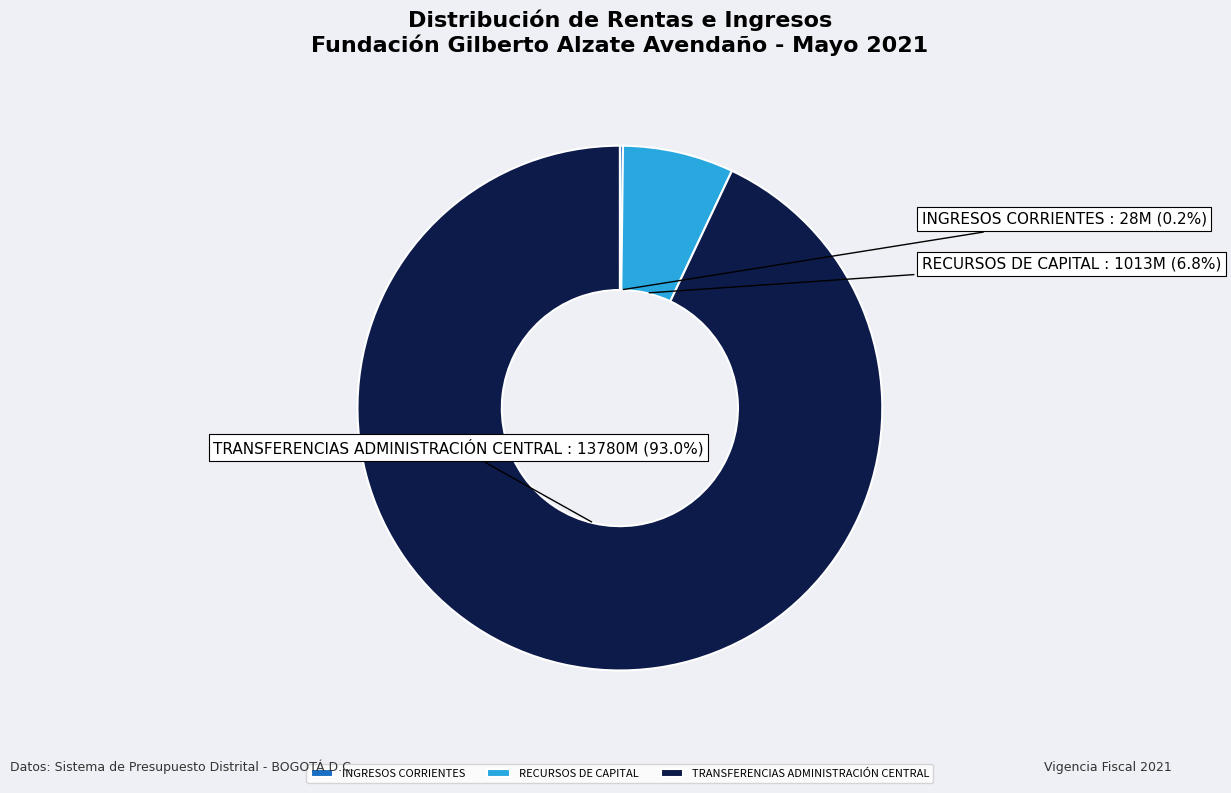

Does RECURSOS DE CAPITAL account for over 50% of the chart?

No